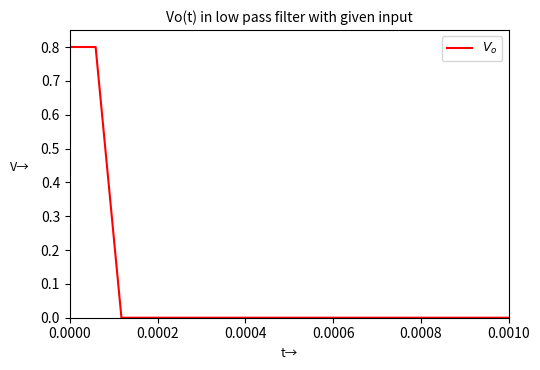

What is the maximum value shown in the chart?

0.8